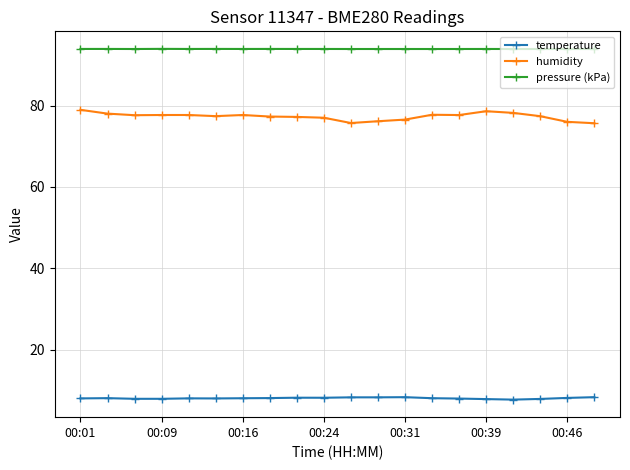

Which series has the widest spread of values?

humidity